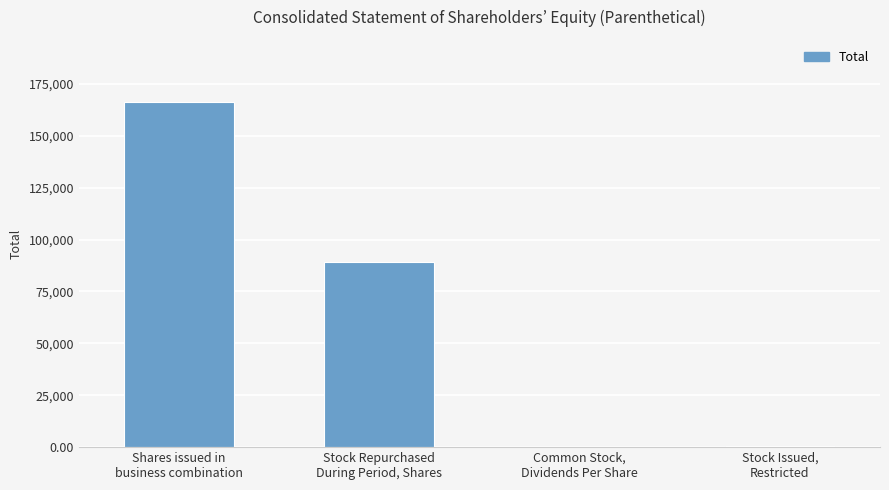

Are the bars horizontal?

No